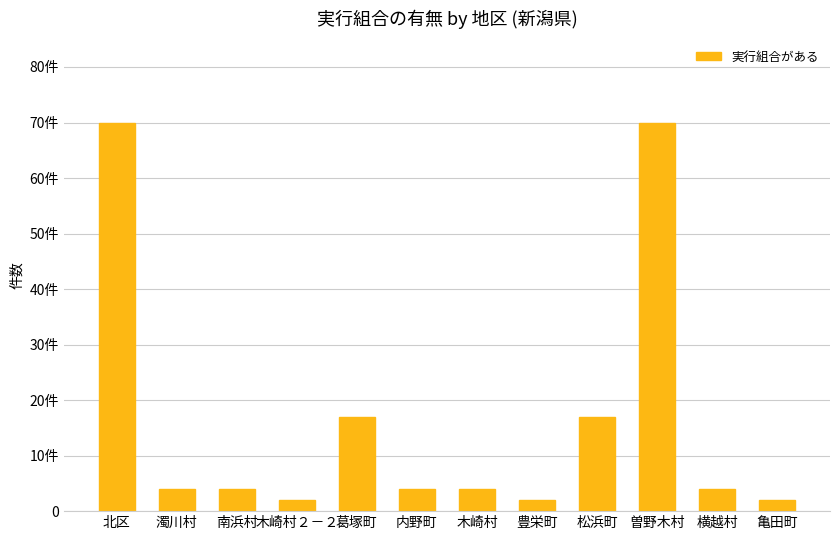

Reading left to right, what are all the values shown in this chart?

北区=70	濁川村=4	南浜村=4	木崎村２－２=2	葛塚町=17	内野町=4	木崎村=4	豊栄町=2	松浜町=17	曽野木村=70	横越村=4	亀田町=2